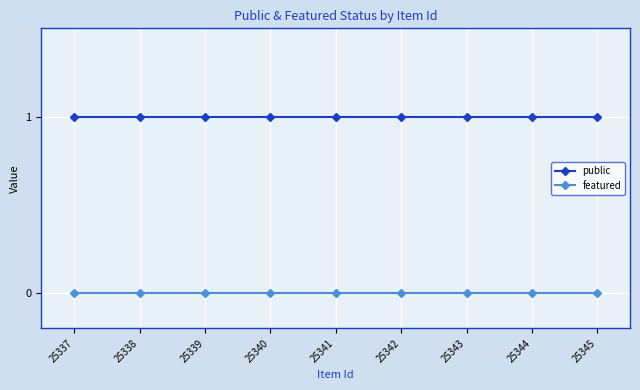

True or false: featured and public intersect in this chart.

False